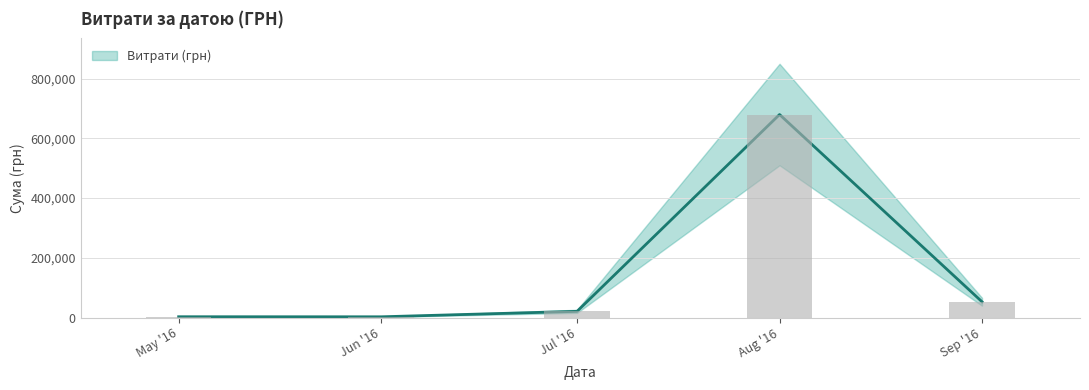

The chart shows a value of 1252.4 at 11. True or false?

False